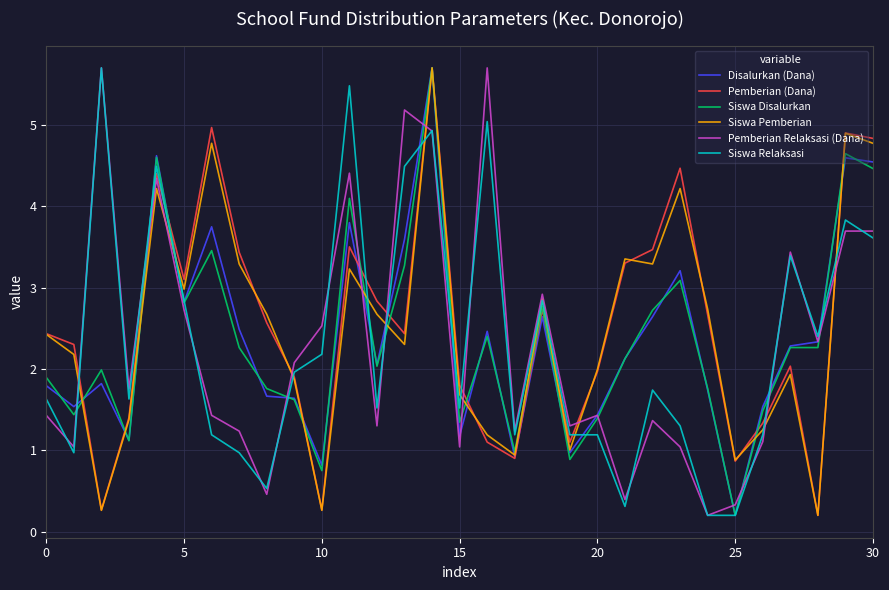

What is the maximum value shown in the chart?

5.7